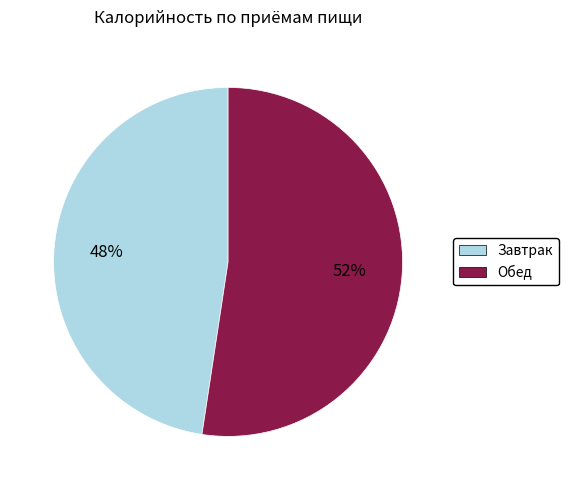

Which slice represents more than half of the pie?

Обед